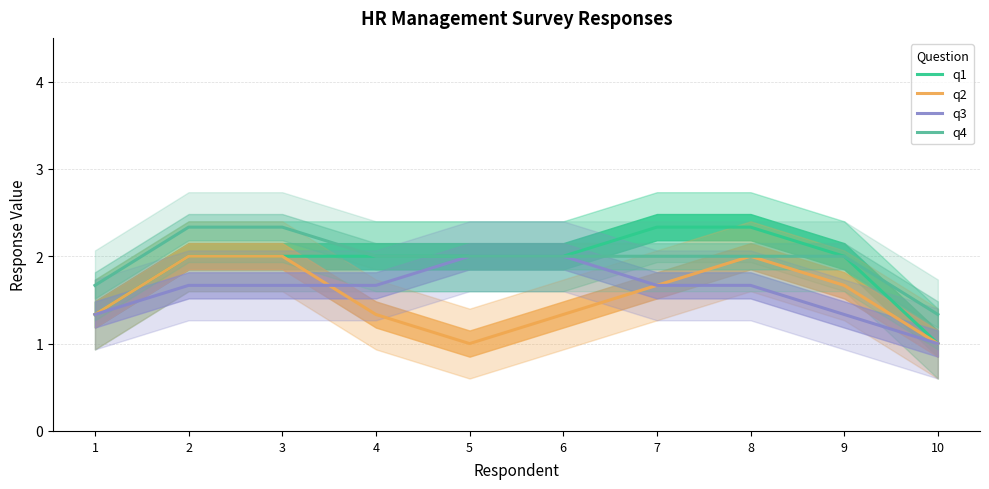

At 7, list the series in order from smallest to largest.

q2, q3, q4, q1